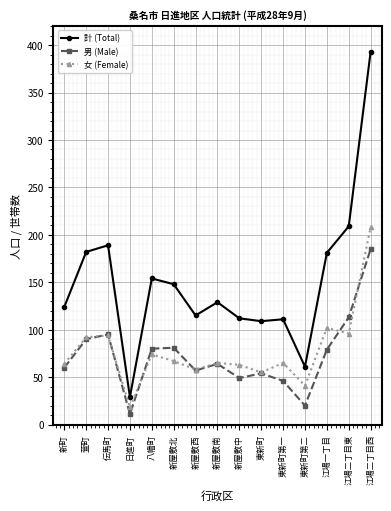

At which category does the chart reach its minimum across all series?

日進町